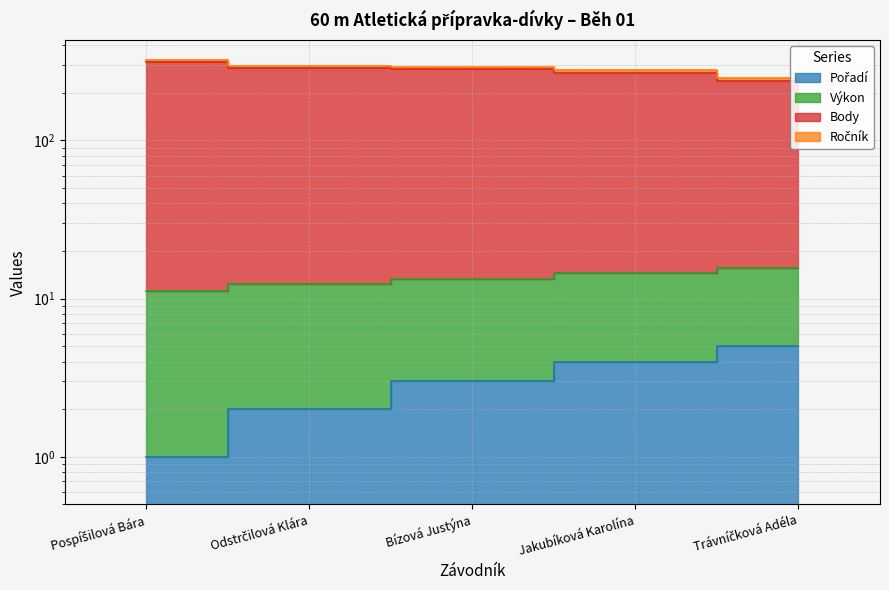

What is the greatest value displayed?

322.2